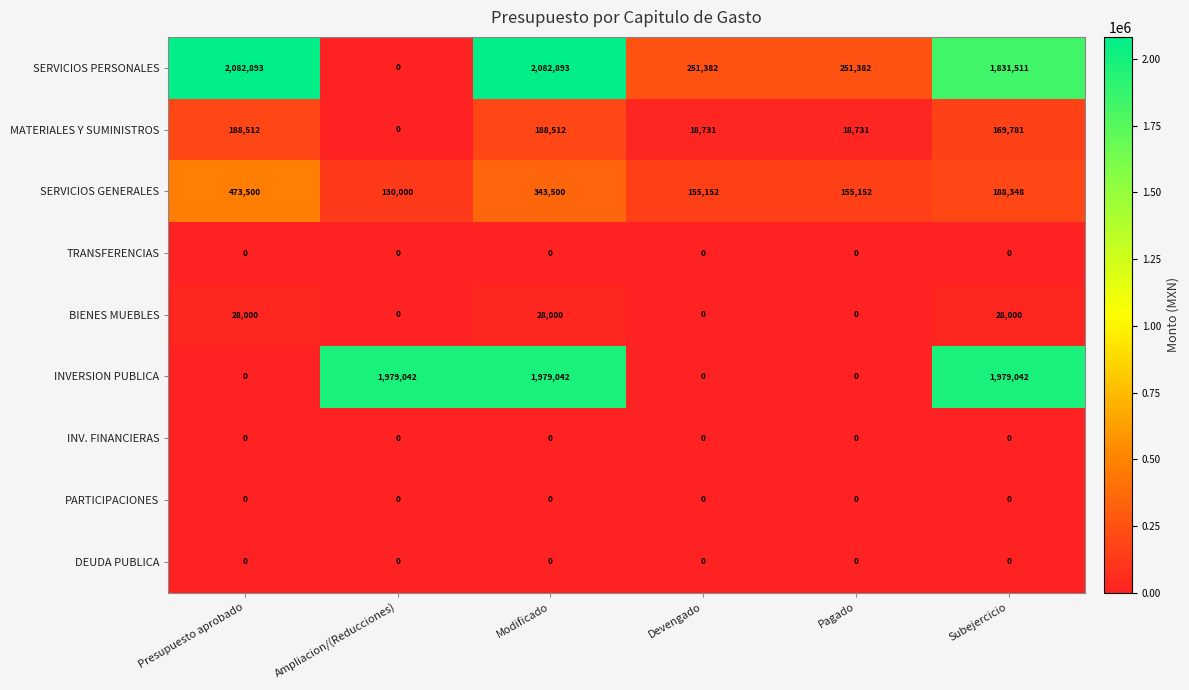

Which series has the largest total across all categories?

SERVICIOS PERSONALES